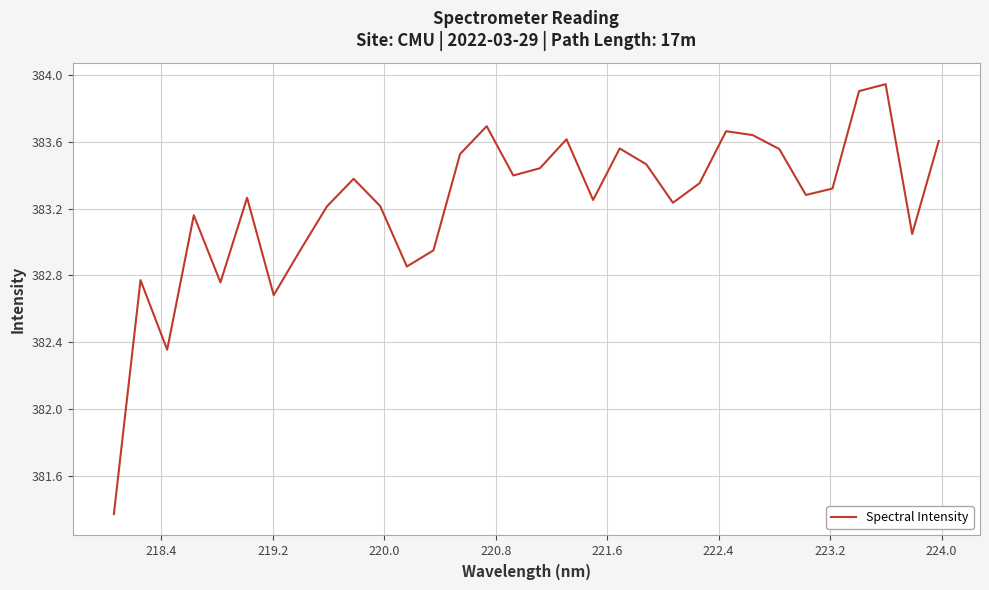

What is the difference between the maximum and minimum values?

2.6